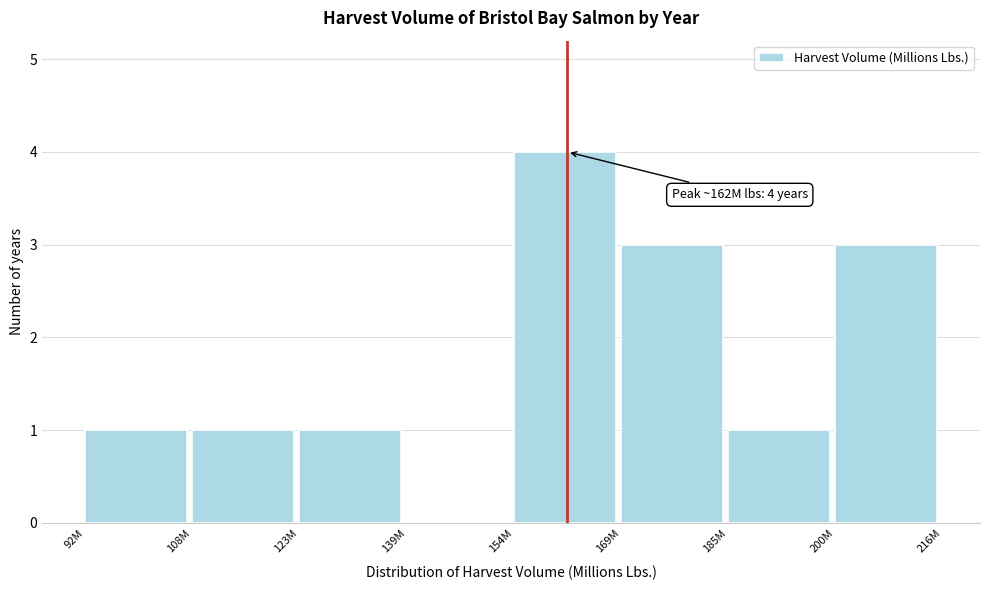

Reading left to right, what are all the values shown in this chart?

92M=1	108M=1	123M=1	139M=0	154M=4	169M=3	185M=1	200M=3